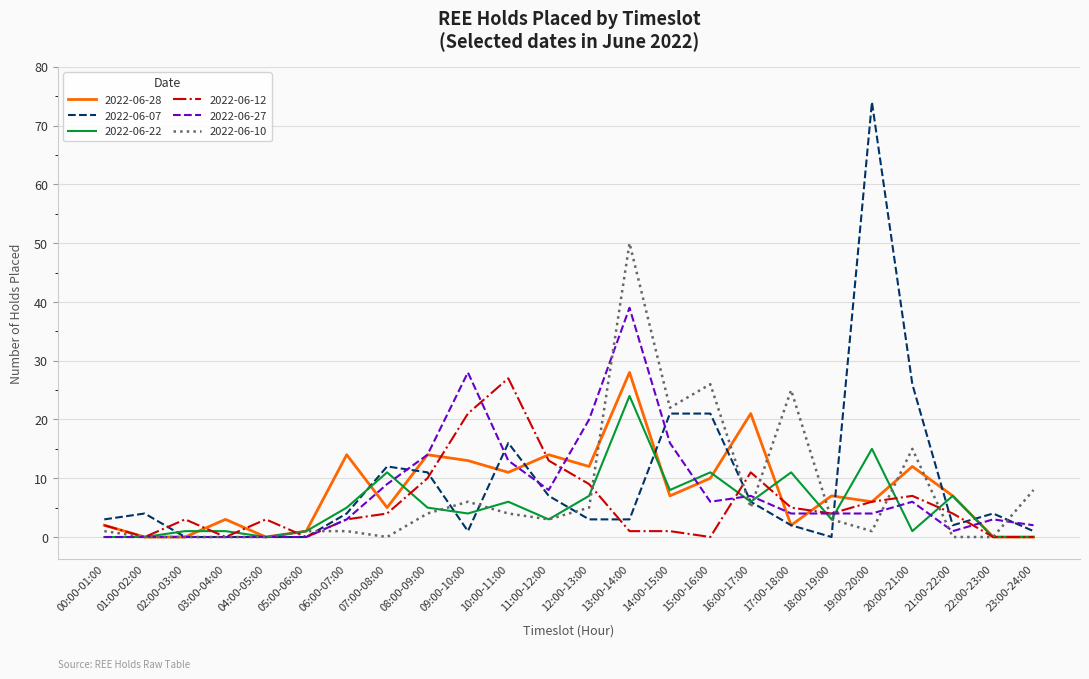

Count the number of categories in the chart.

24